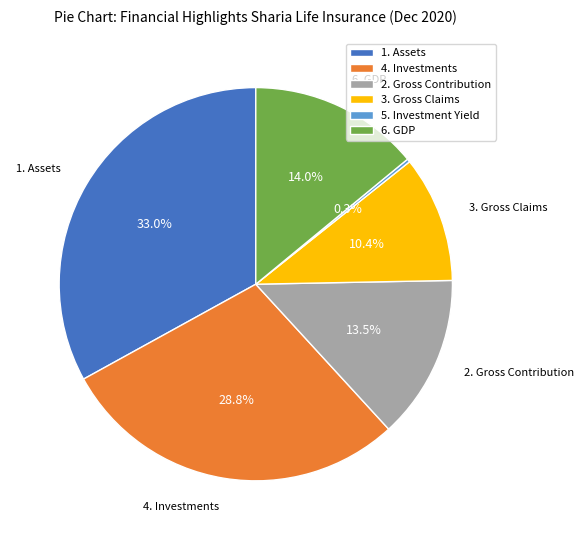

The 4. Investments slice represents 29% of the pie. True or false?

True